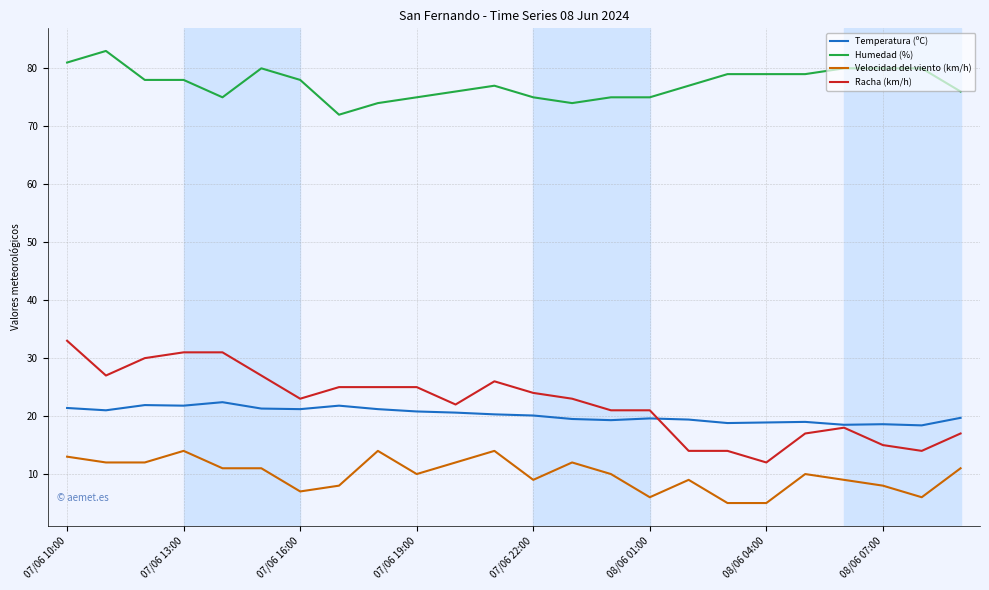

Which series has the largest total across all categories?

Humedad (%)